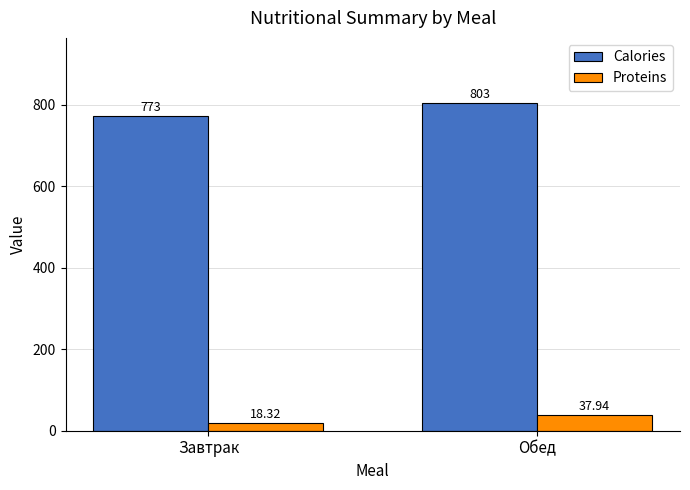

Which series changed the most between Завтрак and Обед?

Calories